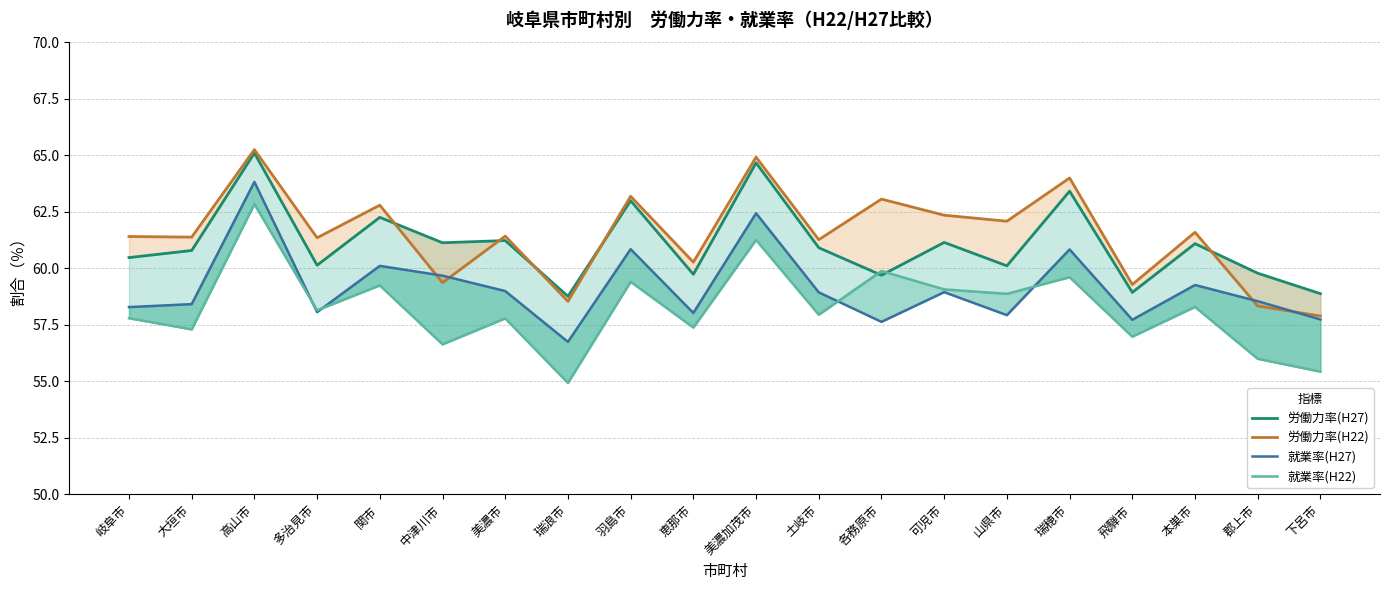

Is this an area chart (filled region under the line)?

No